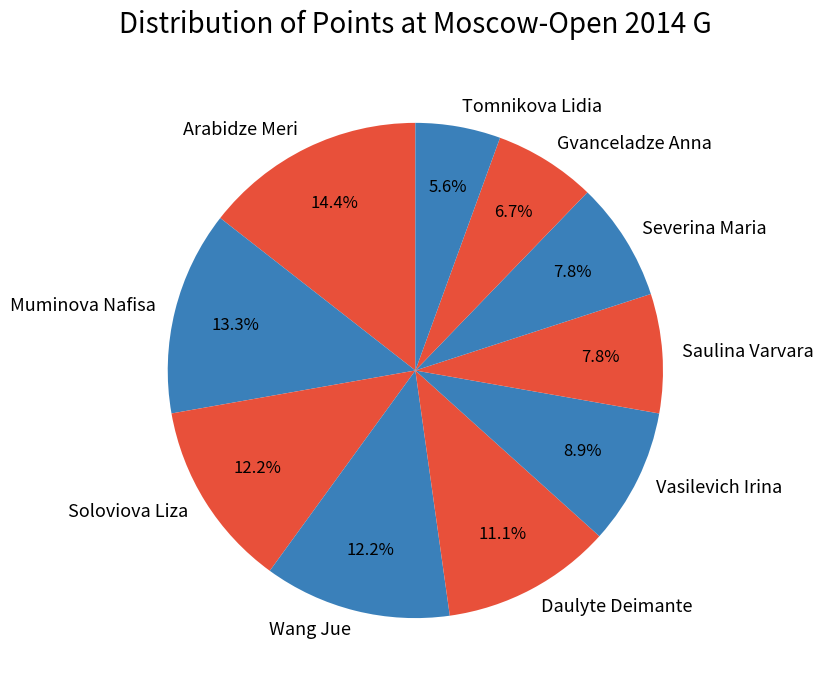

Does Daulyte Deimante account for over 50% of the chart?

No